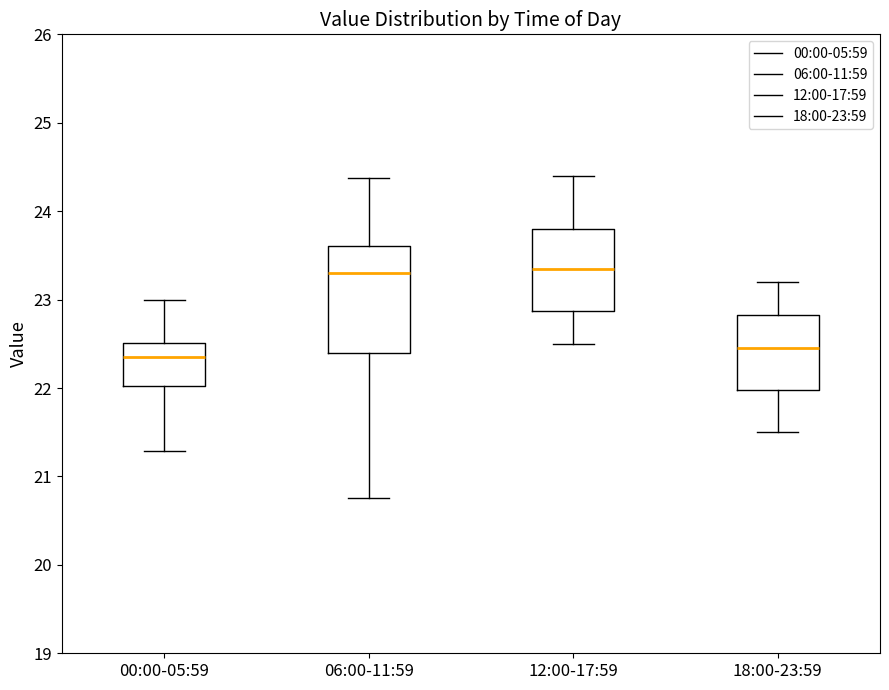

Reading left to right, transcribe this box plot: for each box, give where its median line is, the range the box spans, and where its two whiskers end, as read against the y-axis. The values are not printed on the chart, so give them approximately, as read against the axis.

00:00-05:59: median 22.4, box 22.0 to 22.5, whiskers 21.3 to 23.0
06:00-11:59: median 23.3, box 22.4 to 23.6, whiskers 20.8 to 24.4
12:00-17:59: median 23.4, box 22.9 to 23.8, whiskers 22.5 to 24.4
18:00-23:59: median 22.5, box 22.0 to 22.8, whiskers 21.5 to 23.2